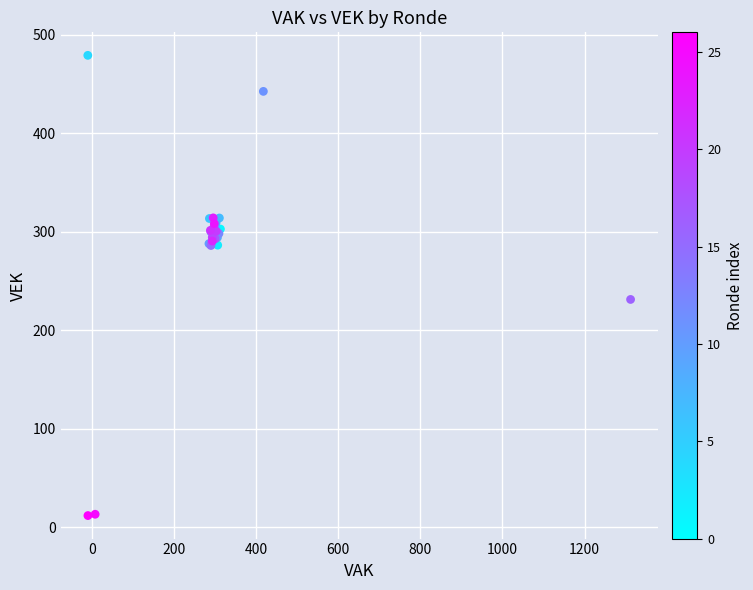

What Y value in the scatter plot is closest to 245?

231.3